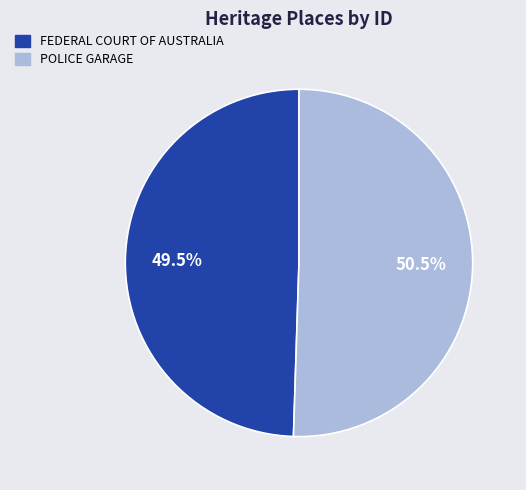

Is there a majority slice in this chart?

Yes